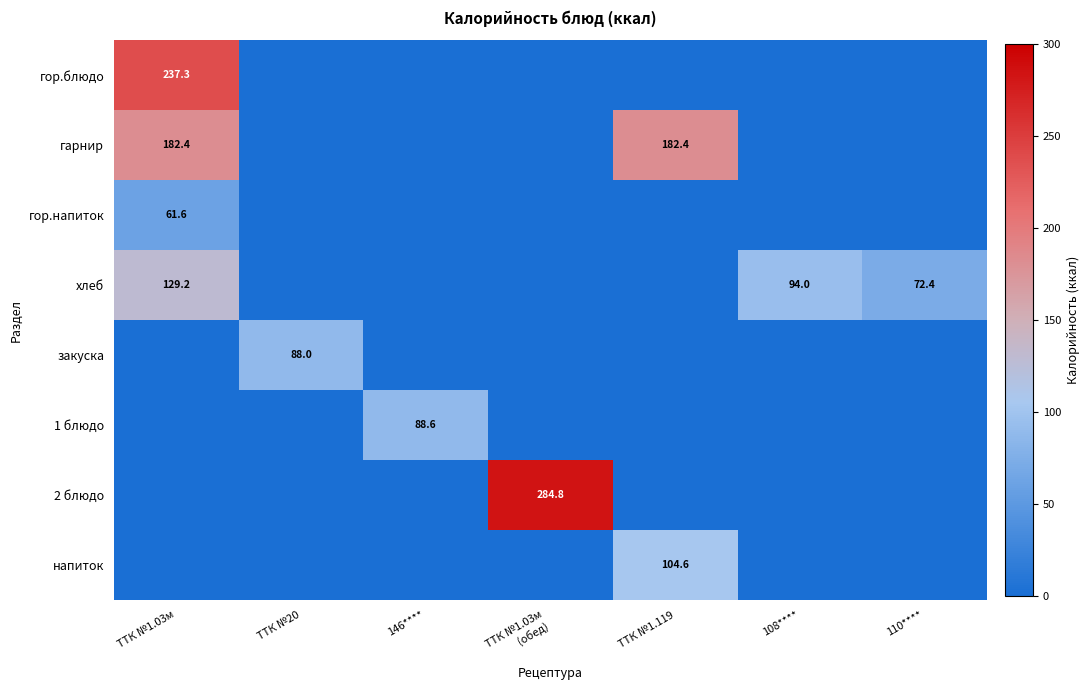

The value of гор.напиток at ТТК №1.03м is 61.6. True or false?

True